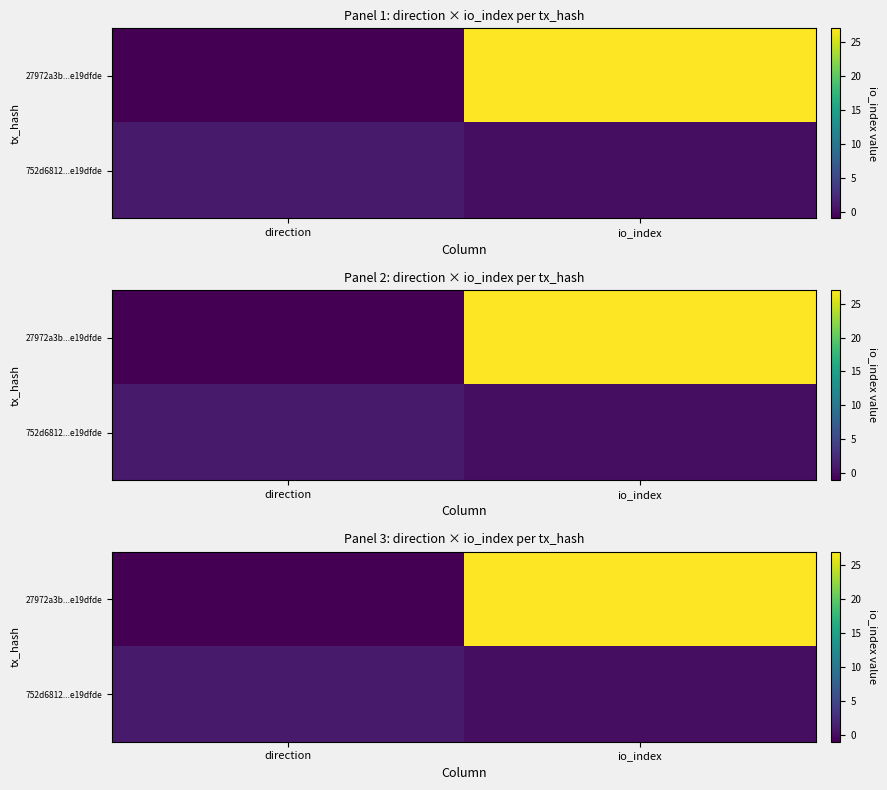

Is it true that 752d6812...e19dfde equals 0 at io_index?

True